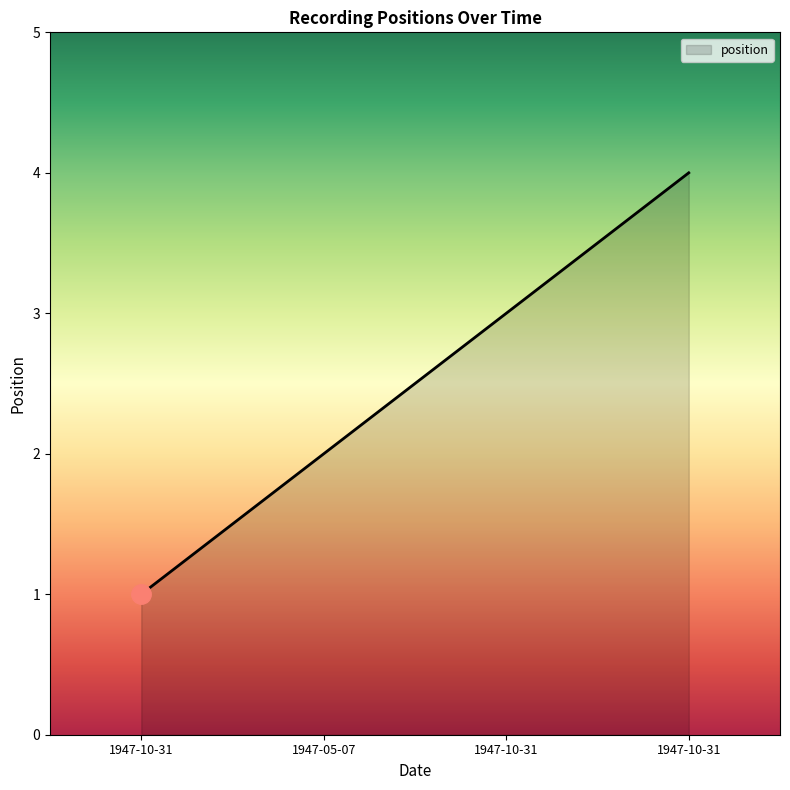

What is the change in value from 1947-10-31 to 1947-10-31?

+3